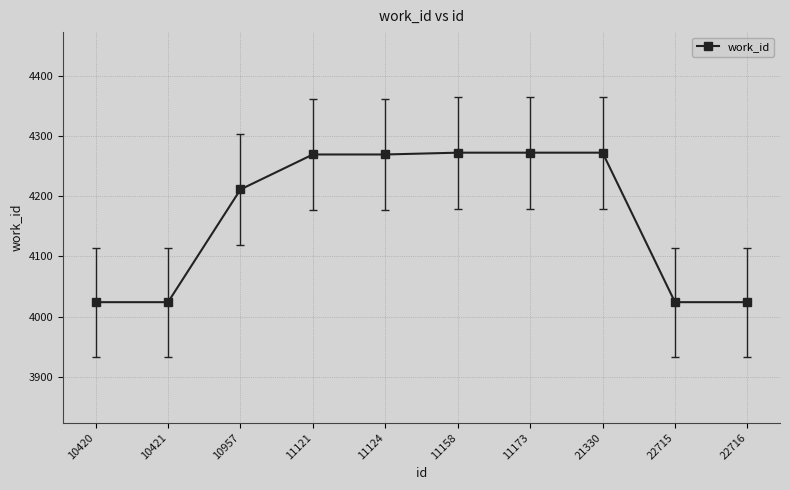

What is the difference between the values at 11173 and 10420?

248